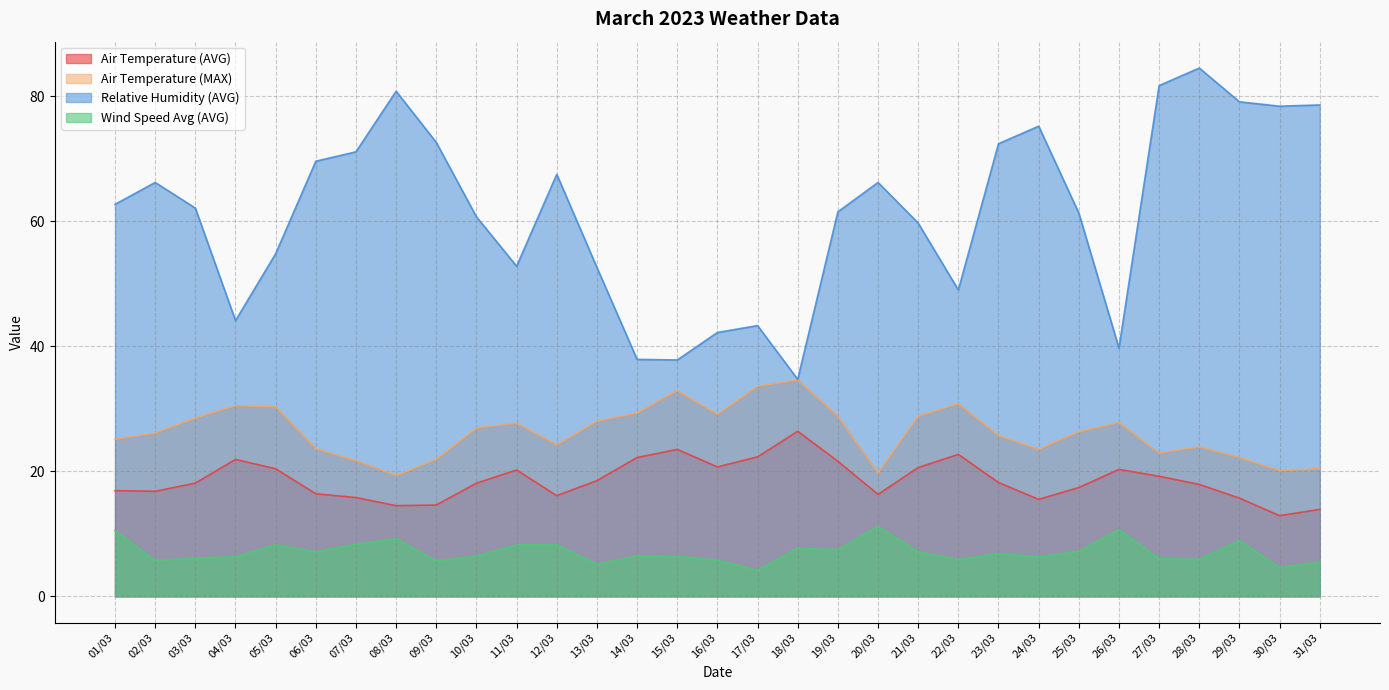

Reading right to left, extract all data points from this chart.

Air Temperature (AVG): 31/03=13.9	30/03=12.9	29/03=15.7	28/03=17.9	27/03=19.2	26/03=20.3	25/03=17.4	24/03=15.5	23/03=18.2	22/03=22.7	21/03=20.6	20/03=16.3	19/03=21.6	18/03=26.4	17/03=22.3	16/03=20.7	15/03=23.5	14/03=22.2	13/03=18.5	12/03=16.1	11/03=20.2	10/03=18.1	09/03=14.6	08/03=14.5	07/03=15.8	06/03=16.4	05/03=20.4	04/03=21.9	03/03=18.1	02/03=16.8	01/03=16.9
Air Temperature (MAX): 31/03=20.4	30/03=20.1	29/03=22.2	28/03=23.9	27/03=22.9	26/03=27.8	25/03=26.3	24/03=23.5	23/03=25.7	22/03=30.8	21/03=28.8	20/03=19.7	19/03=28.8	18/03=34.6	17/03=33.6	16/03=29.1	15/03=32.9	14/03=29.3	13/03=28.0	12/03=24.2	11/03=27.7	10/03=26.9	09/03=21.9	08/03=19.3	07/03=21.7	06/03=23.6	05/03=30.3	04/03=30.5	03/03=28.5	02/03=26.1	01/03=25.1
Relative Humidity (AVG): 31/03=78.6	30/03=78.4	29/03=79.1	28/03=84.5	27/03=81.7	26/03=39.7	25/03=61.3	24/03=75.2	23/03=72.4	22/03=49.0	21/03=59.7	20/03=66.2	19/03=61.5	18/03=34.7	17/03=43.3	16/03=42.2	15/03=37.8	14/03=37.9	13/03=52.6	12/03=67.5	11/03=52.8	10/03=60.7	09/03=72.6	08/03=80.8	07/03=71.1	06/03=69.6	05/03=54.8	04/03=44.1	03/03=62.1	02/03=66.2	01/03=62.7
Wind Speed Avg (AVG): 31/03=5.5	30/03=4.6	29/03=8.9	28/03=5.9	27/03=6.0	26/03=10.7	25/03=7.2	24/03=6.3	23/03=6.8	22/03=5.9	21/03=7.1	20/03=11.2	19/03=7.5	18/03=7.7	17/03=4.2	16/03=5.8	15/03=6.4	14/03=6.4	13/03=5.1	12/03=8.2	11/03=8.2	10/03=6.5	09/03=5.6	08/03=9.2	07/03=8.3	06/03=7.1	05/03=8.2	04/03=6.3	03/03=6.1	02/03=5.7	01/03=10.5